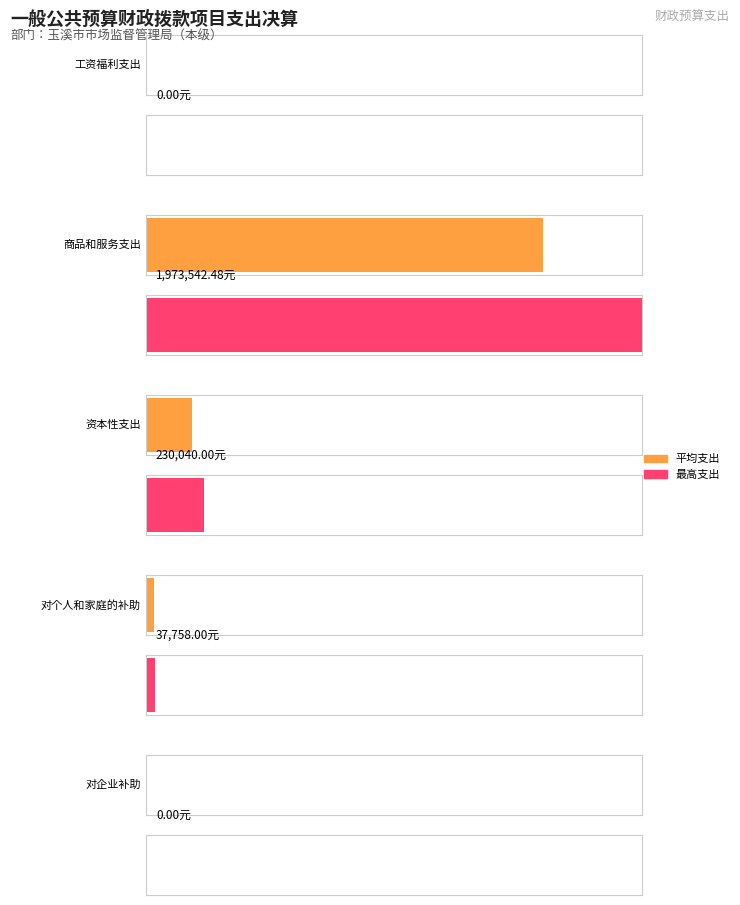

Which category has the lowest value across all series?

工资福利支出